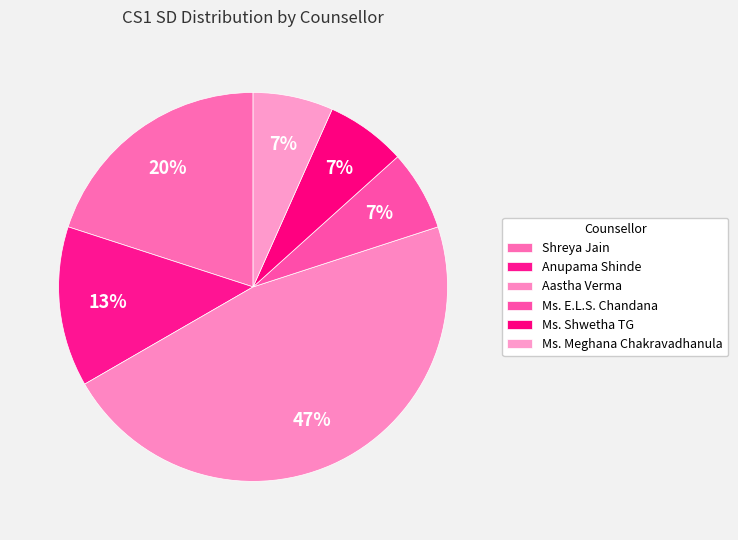

How many segments does this pie chart have?

6